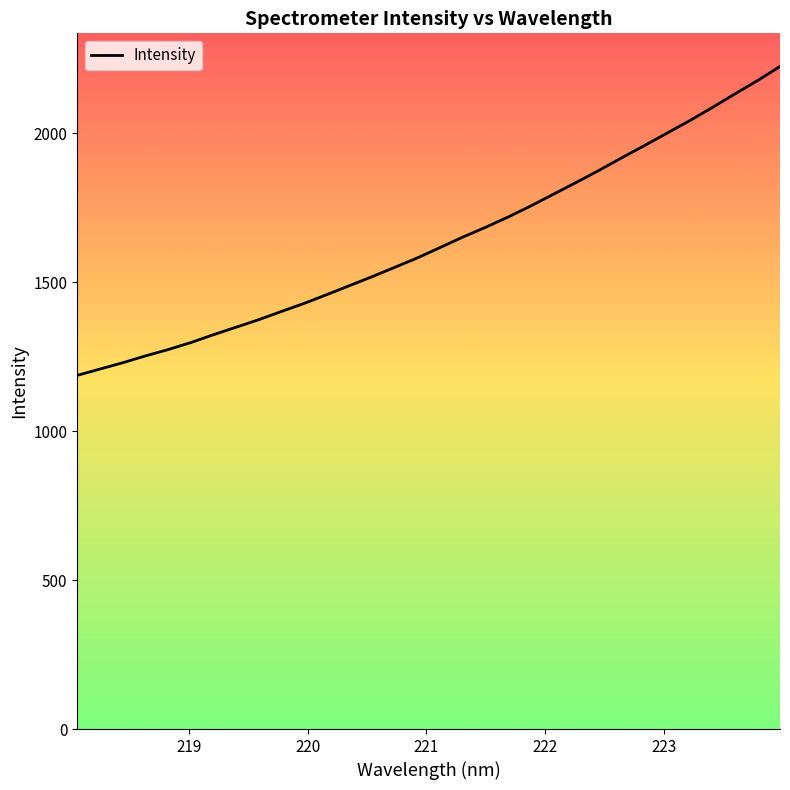

Reading left to right, extract all data points from this chart.

1186.8	1208.0	1229.1	1251.9	1273.2	1296.7	1323.1	1348.4	1373.6	1401.3	1428.3	1457.7	1487.8	1518.0	1549.5	1581.2	1615.9	1650.8	1683.6	1718.2	1755.4	1794.7	1834.1	1874.4	1916.4	1957.2	1999.1	2040.9	2085.1	2130.7	2175.5	2223.3